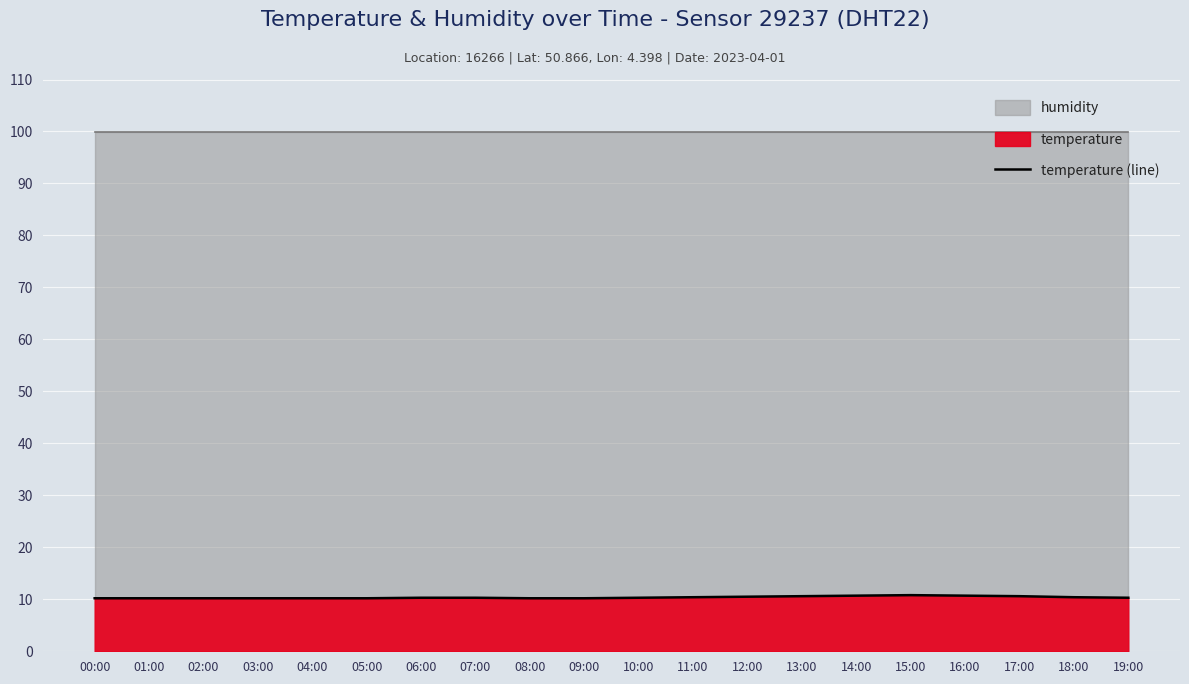

Between 09:00 and 08:00, which is larger?

09:00